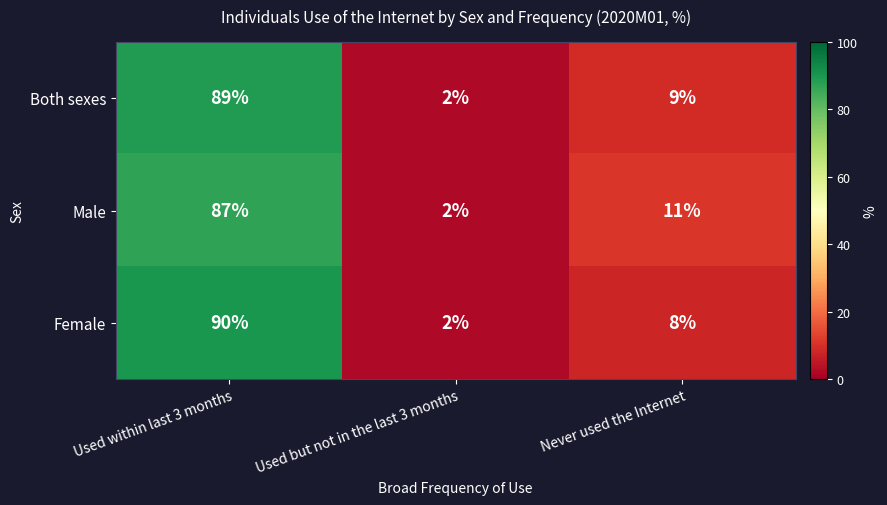

What is the average value of the Female series?

33